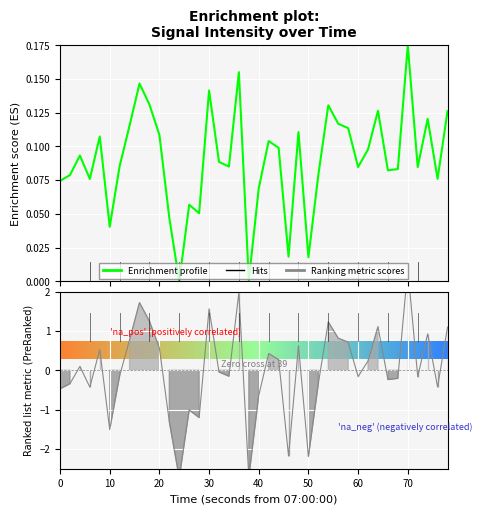

What is the average value?

0.1